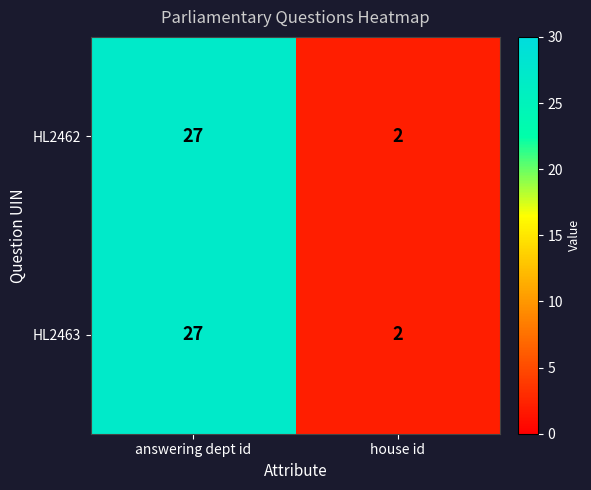

Rank the categories by HL2462 value from highest to lowest.

answering dept id, house id